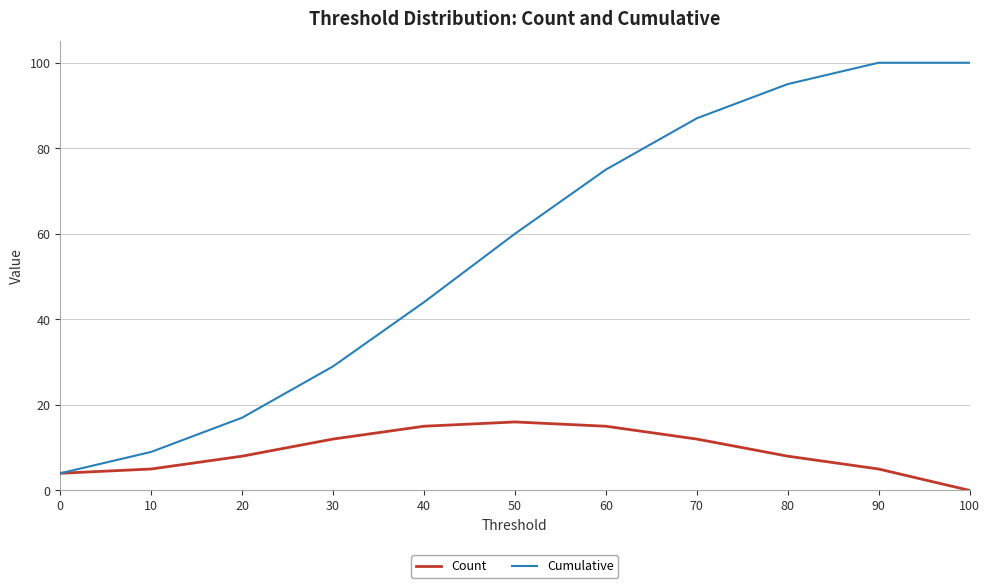

Is the value of Cumulative at 20 greater than the value of Count at 90?

Yes